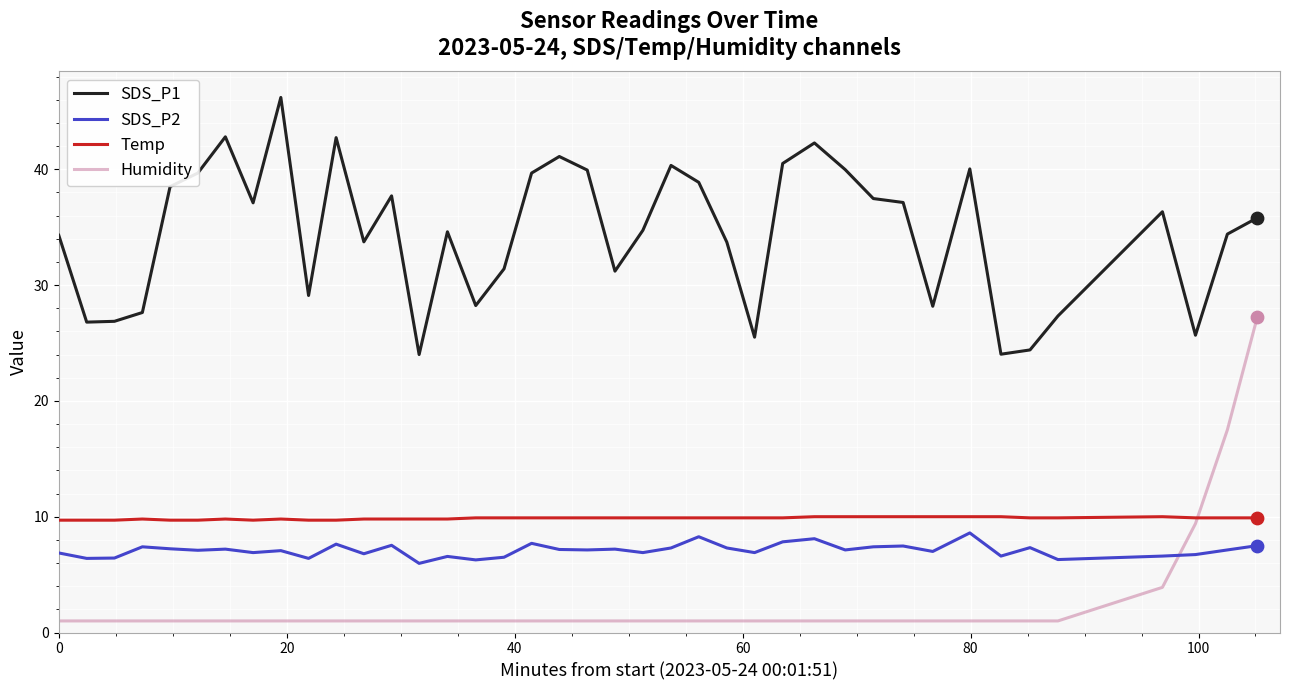

Which series has the widest spread of values?

Humidity